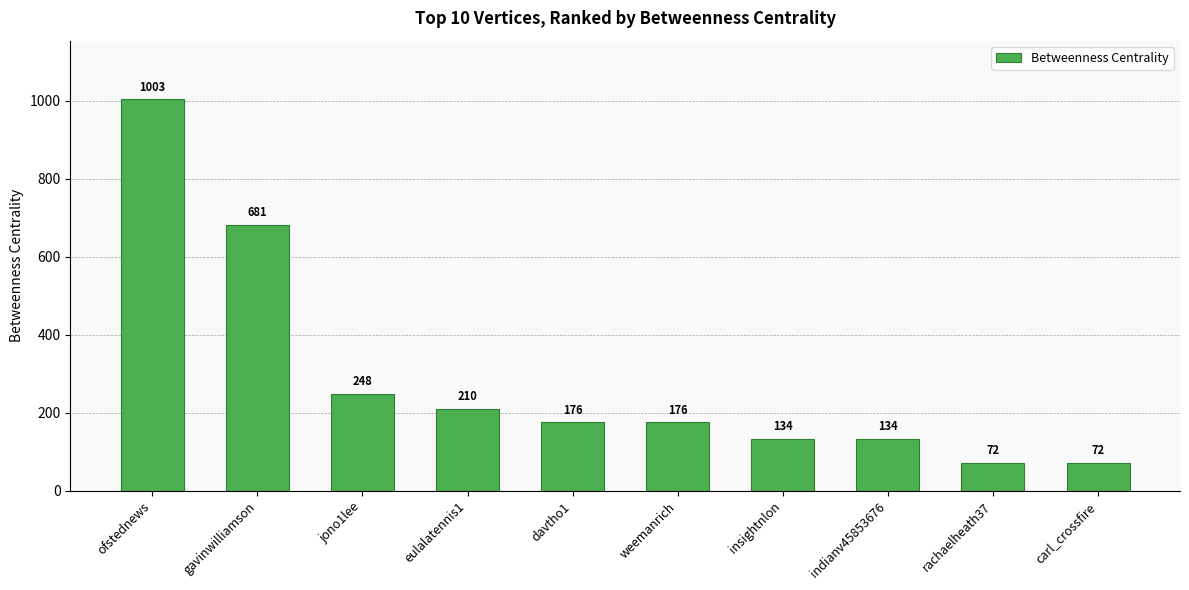

True or false: the data shows 72 at carl_crossfire.

True